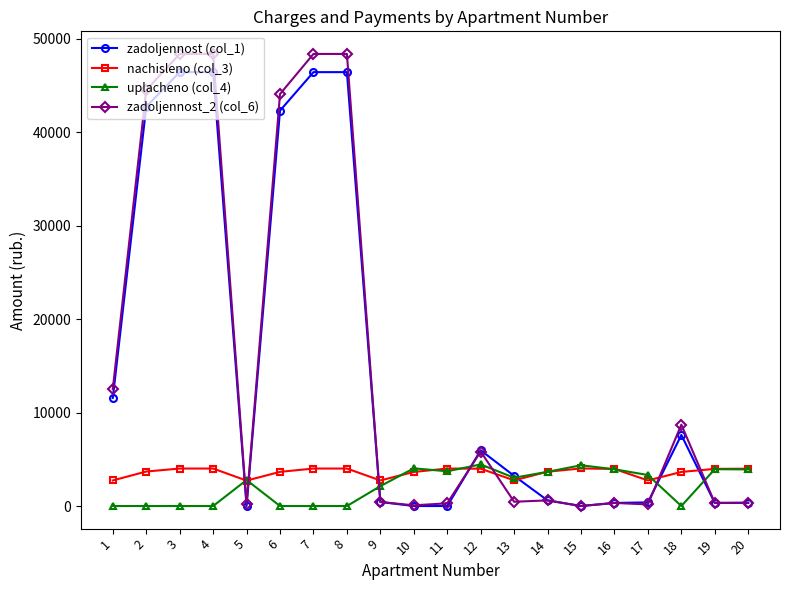

What is the difference between the highest and lowest values at 4?

48364.1